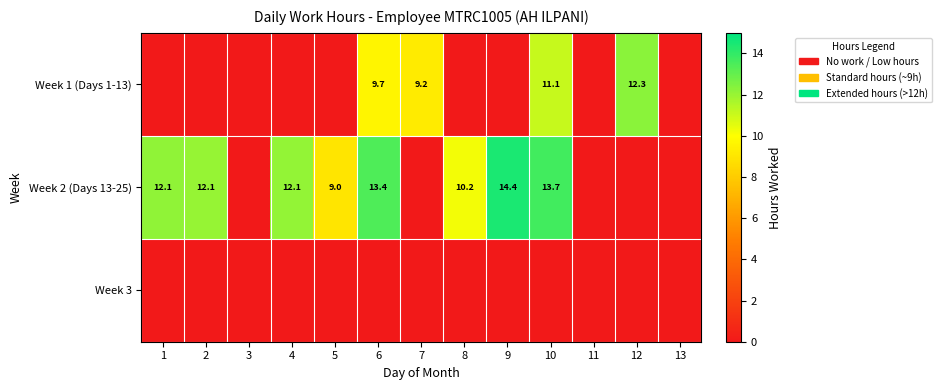

What is the difference between the Week 1 (Days 1-13) values at 12 and 7?

3.1